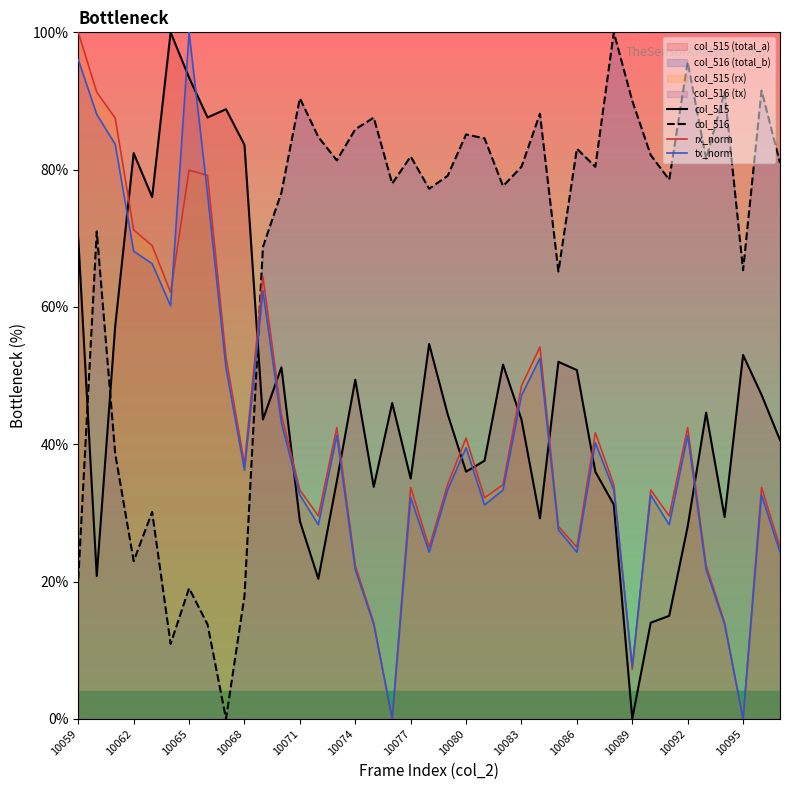

True or false: tx_norm has a value of 35.6 at 10074.

False